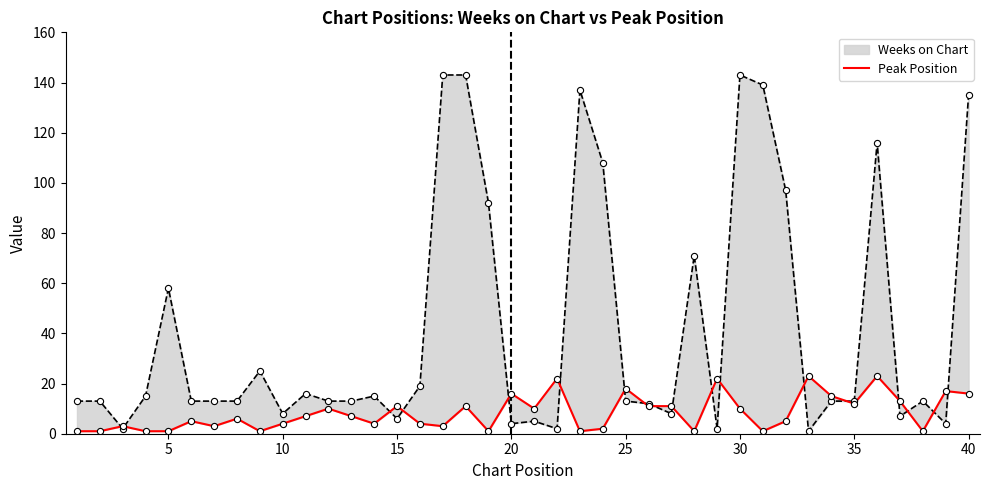

Which has a higher value, 40 or 5?

40